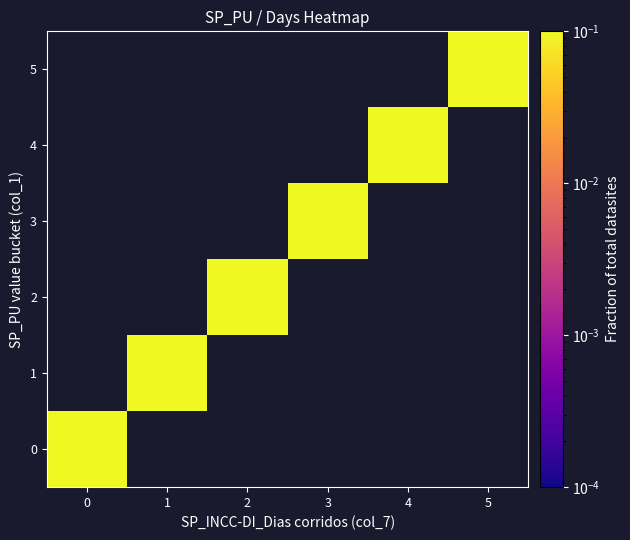

How many categories are shown in the chart?

6